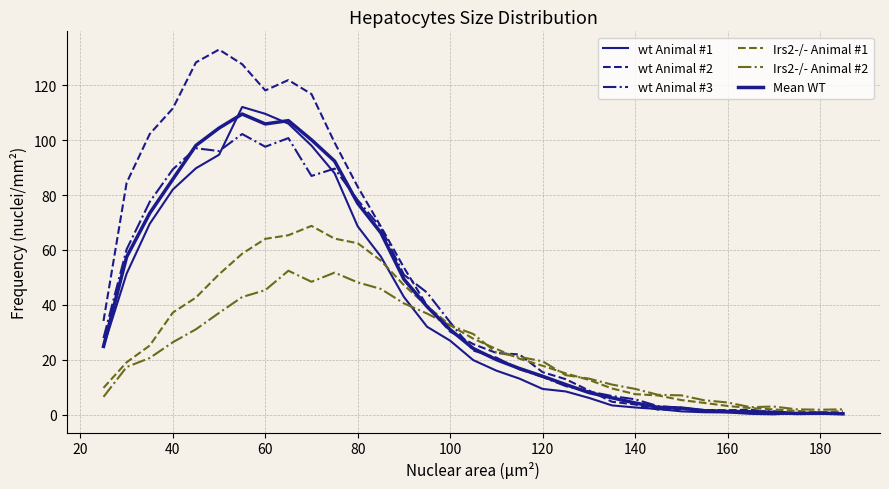

List the series in order of their peak value, lowest first.

Irs2-/- Animal #2, Irs2-/- Animal #1, wt Animal #3, Mean WT, wt Animal #1, wt Animal #2